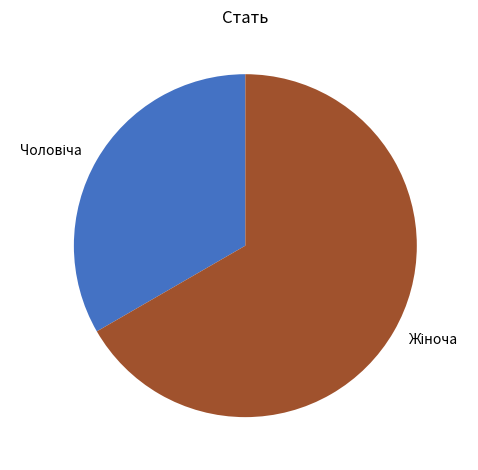

Count the number of slices in the pie.

2